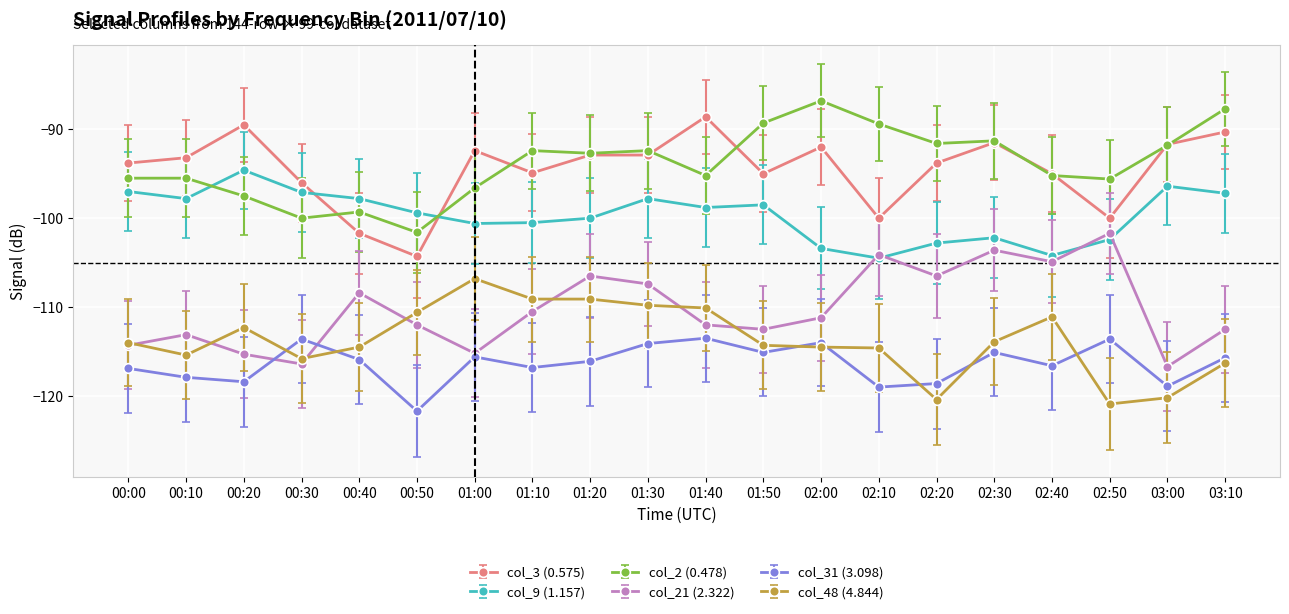

What is the average value of the col_2 (0.478) series?

-93.9